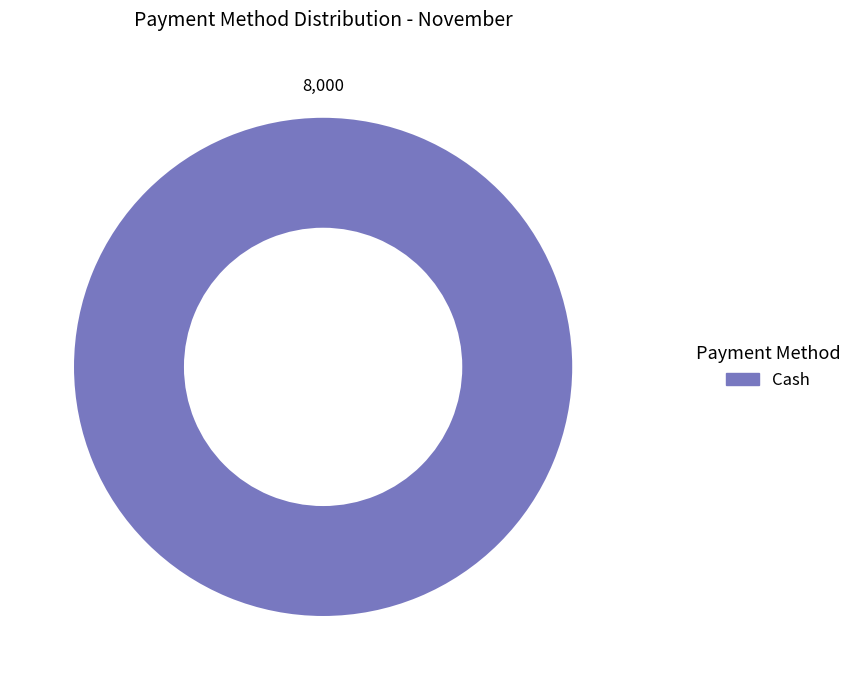

Is there a majority slice in this chart?

Yes